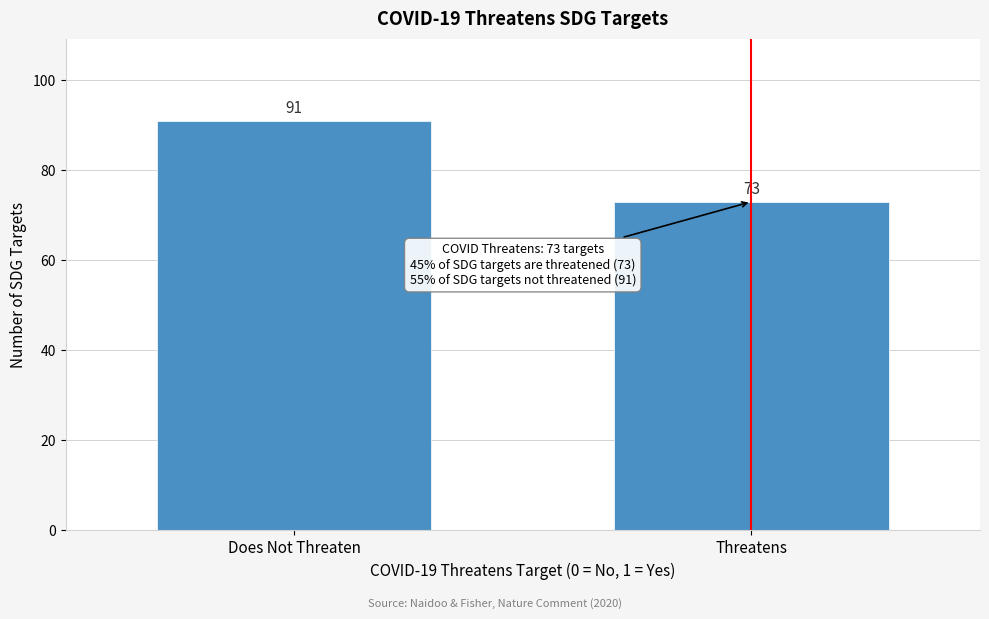

Reading right to left, list all the values displayed in this chart.

Threatens=73	Does Not Threaten=91